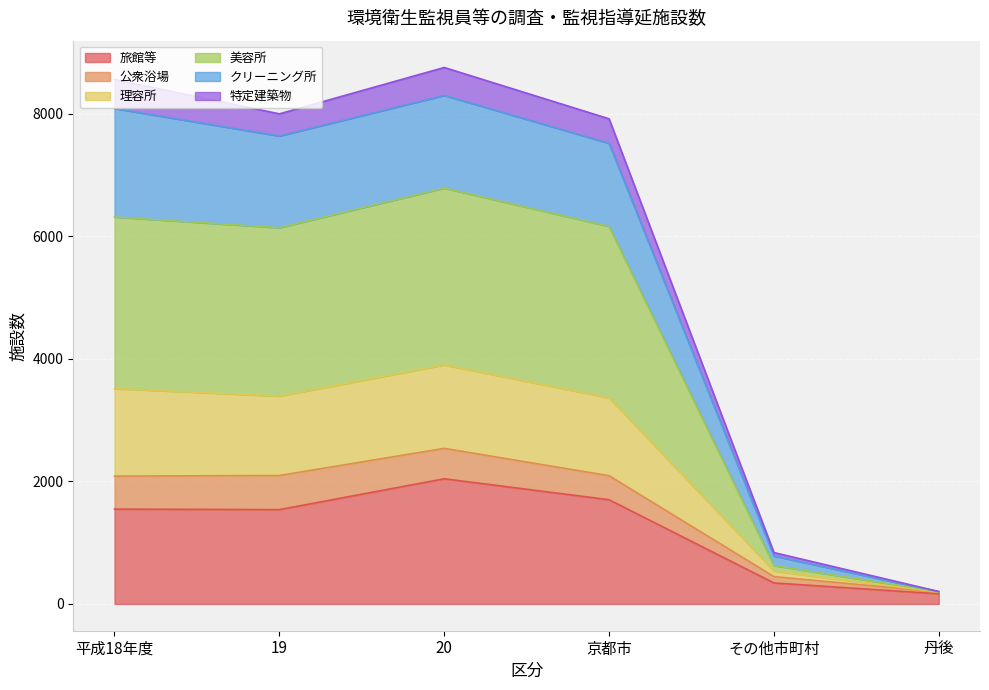

The value of 旅館等 at 平成18年度 is 2666. True or false?

False